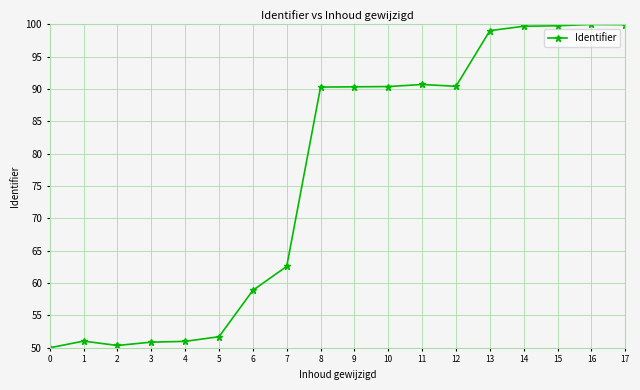

What is the difference between the maximum and second lowest values?

49.6